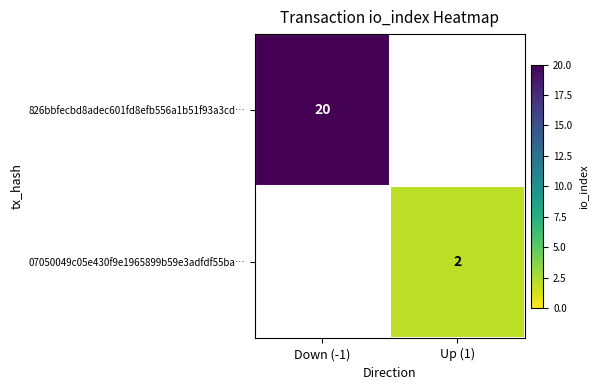

What is the maximum value shown in the chart?

20.0